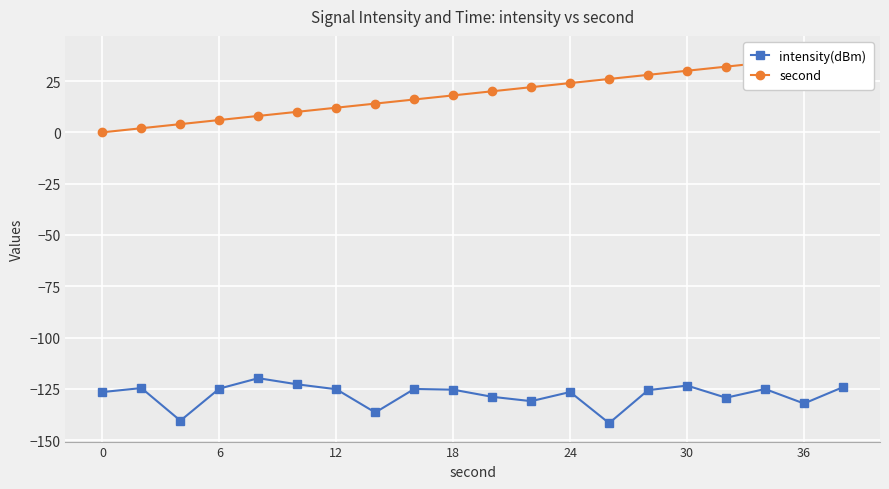

What is the average value of the intensity(dBm) series?

-127.9